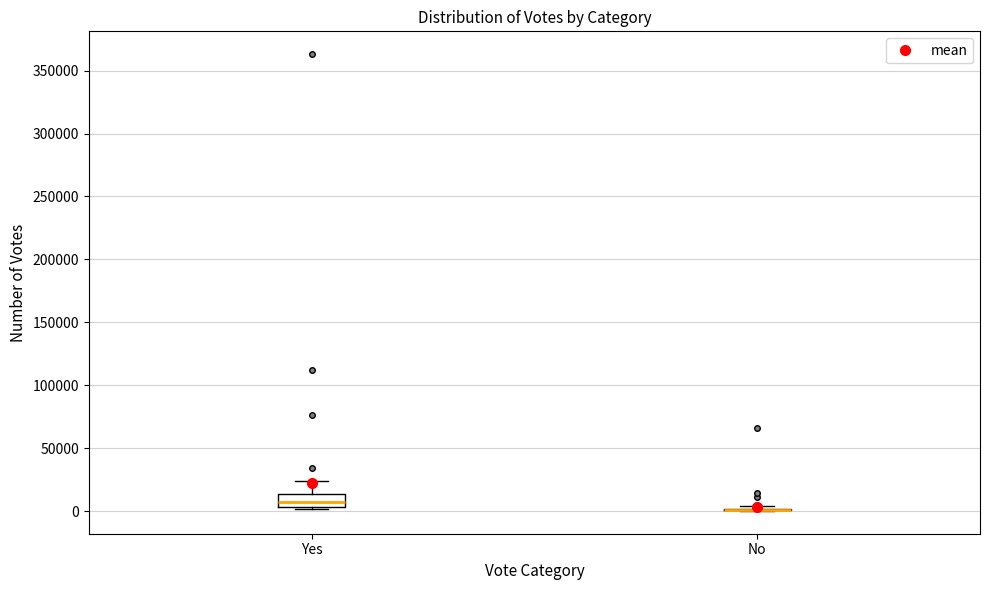

Reading left to right, transcribe this box plot: for each box, give where its median line is, the range the box spans, and where its two whiskers end, as read against the y-axis. The values are not printed on the chart, so give them approximately, as read against the axis.

Yes: median 5000 (inside the box), box 5000 to 15000, whiskers 0 to 25000
No: box collapsed to a line at 0, whiskers 0 to 5000